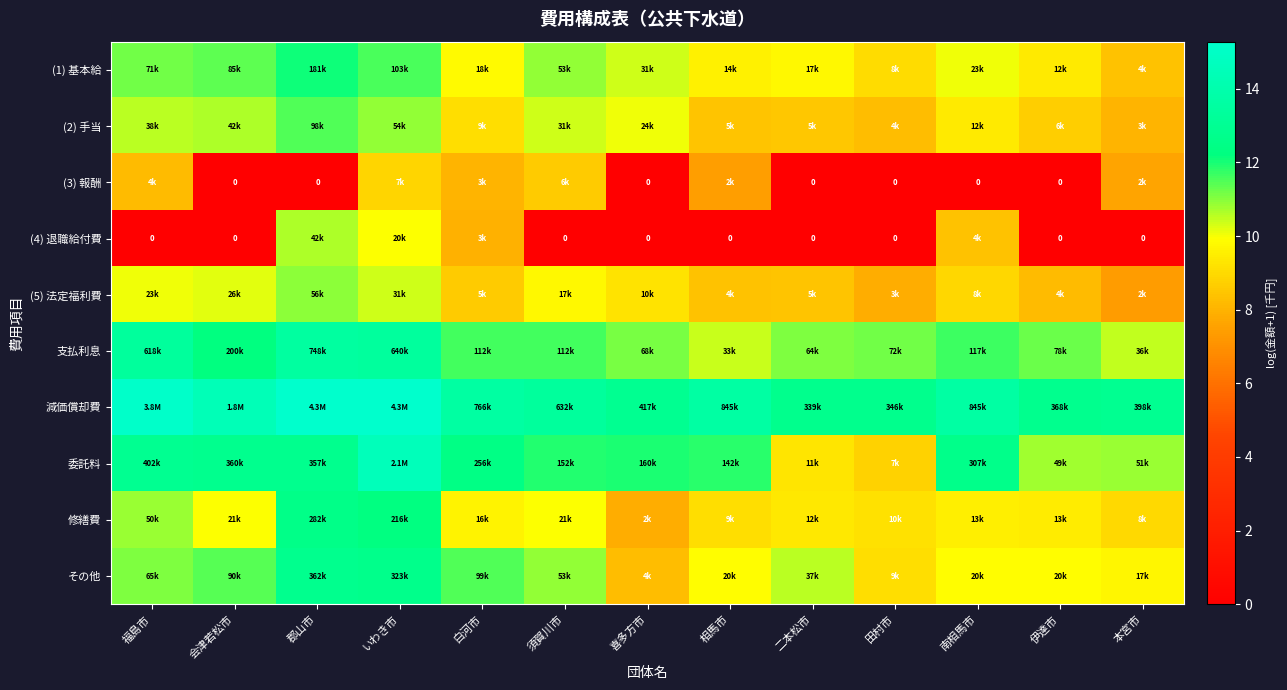

What is the difference between the maximum and minimum values in the 委託料 series?

5.8